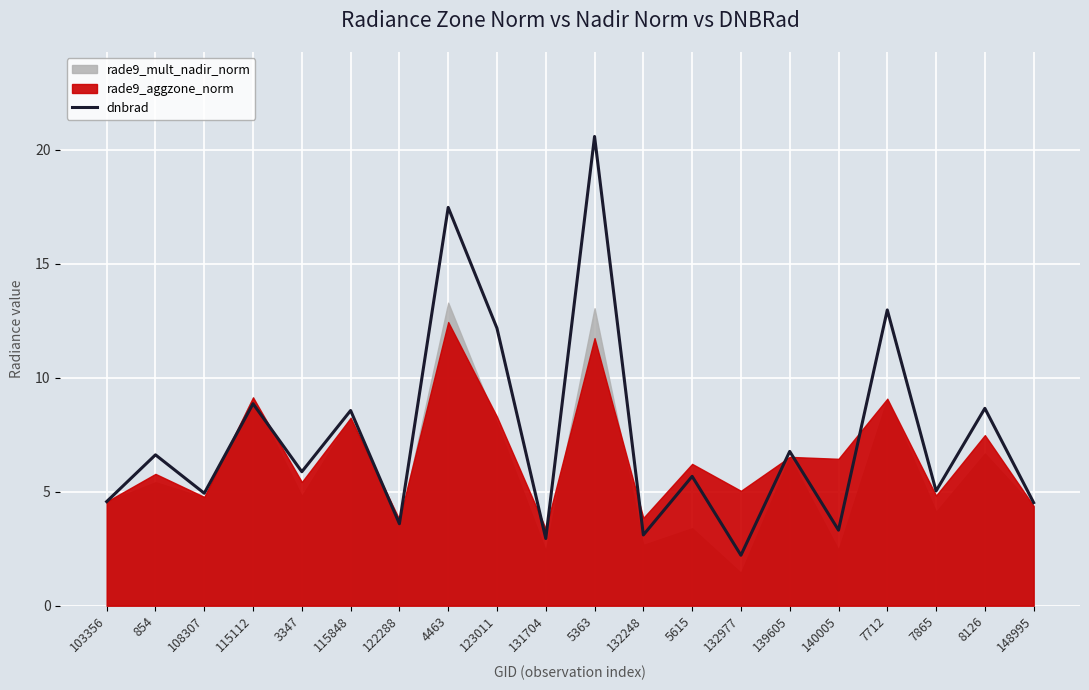

The dnbrad series shows 5.0 at 7865. True or false?

True